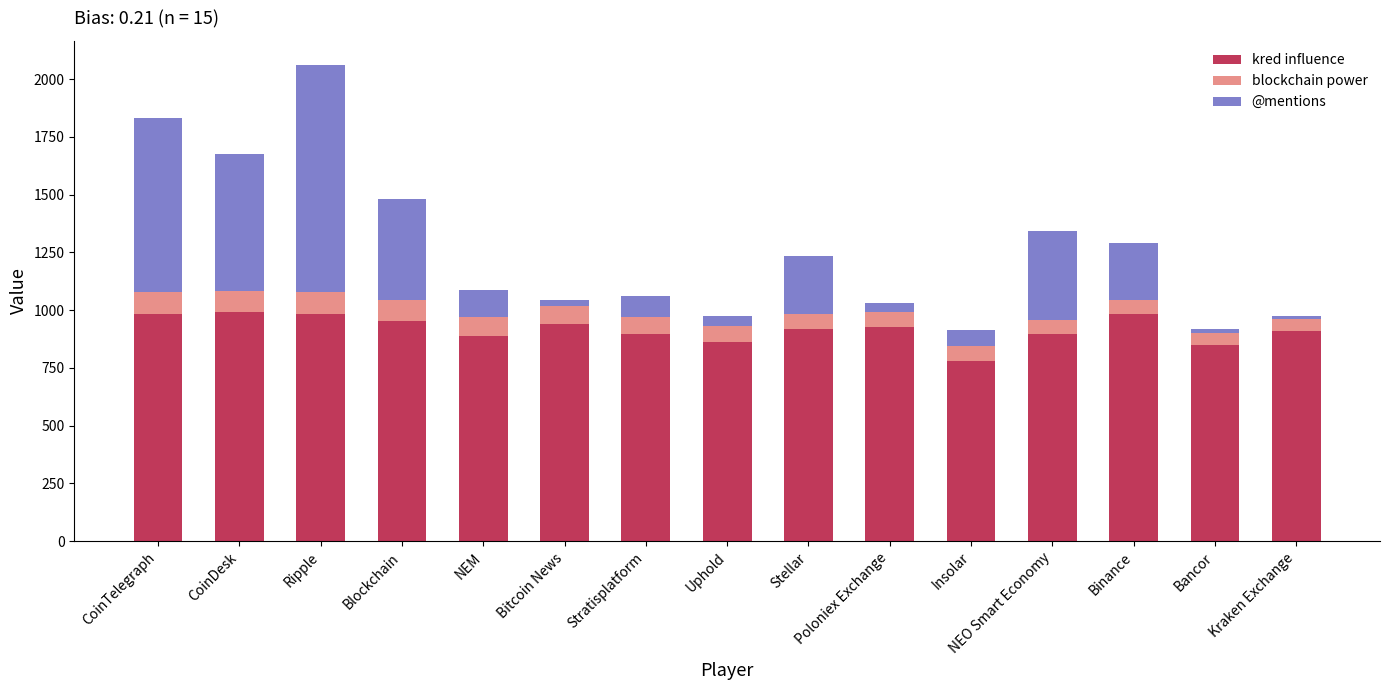

The kred influence series shows 940 at Bitcoin News. True or false?

True